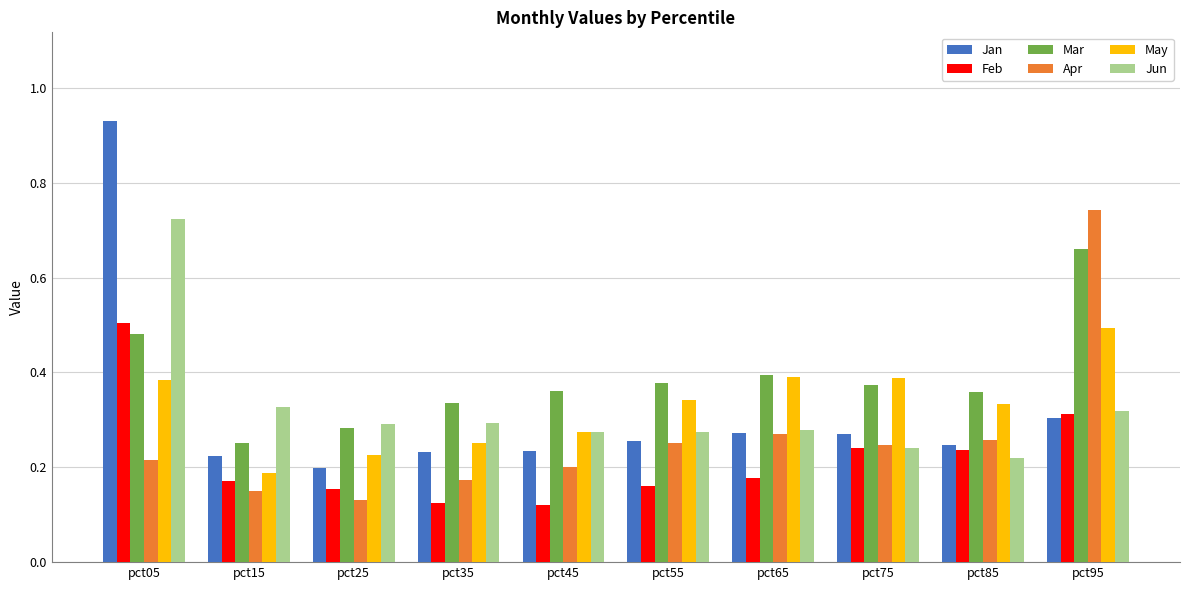

Where is Jan nearest to the value 0?

pct25